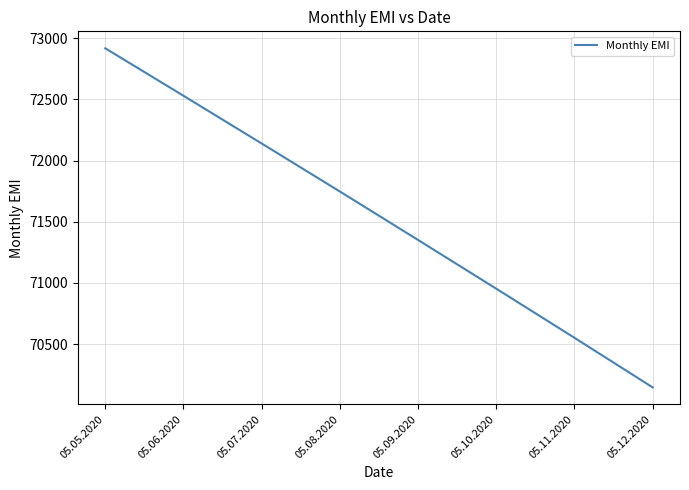

How many lines are shown in the chart?

1